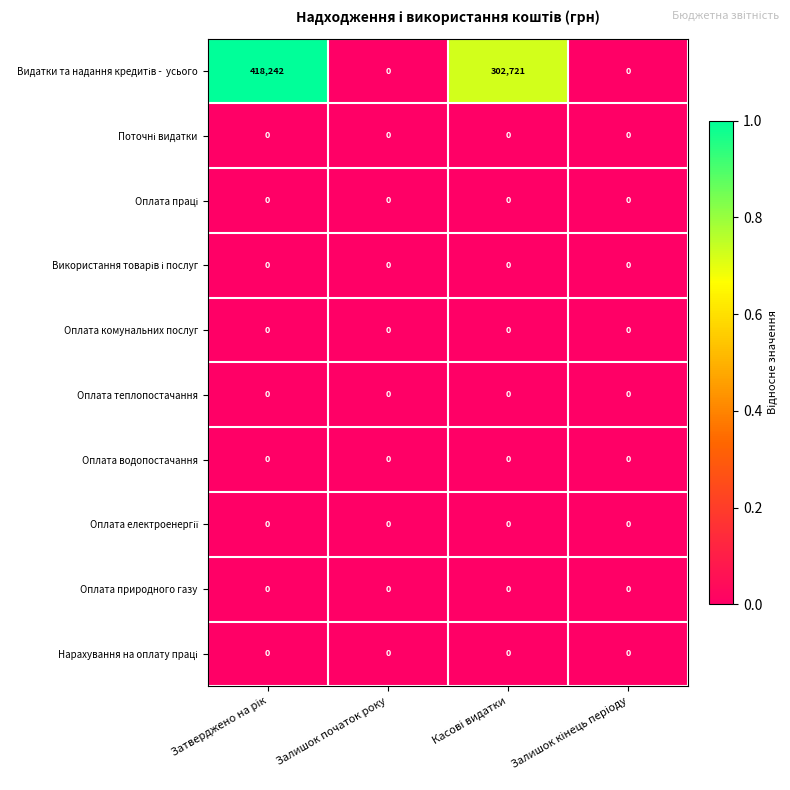

What is the greatest value displayed?

418242